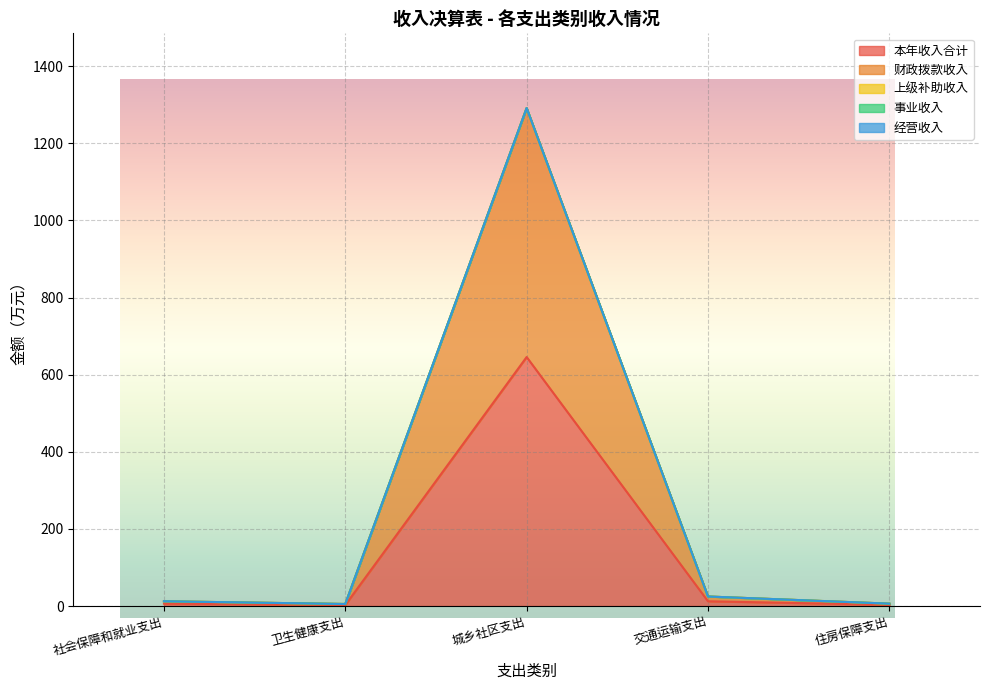

Is the value of 事业收入 at 城乡社区支出 greater than the value of 财政拨款收入 at 社会保障和就业支出?

No